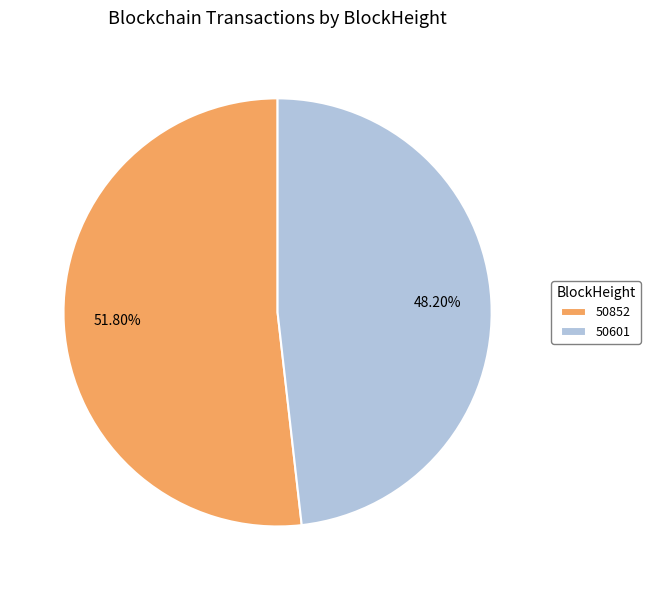

To the nearest percent, what is the average slice percentage?

50%